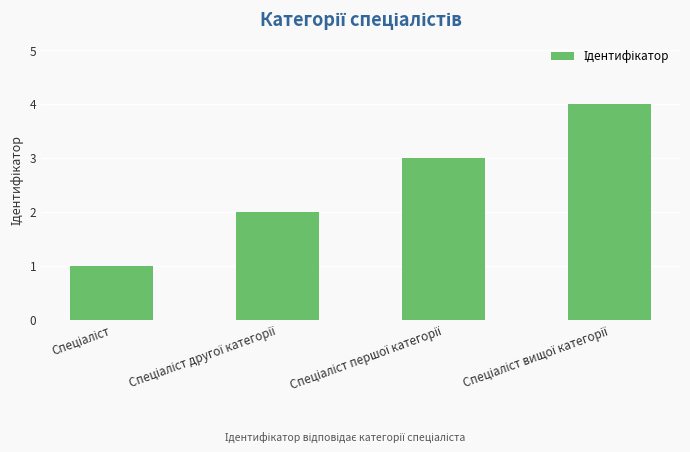

What is the sum of all values?

10